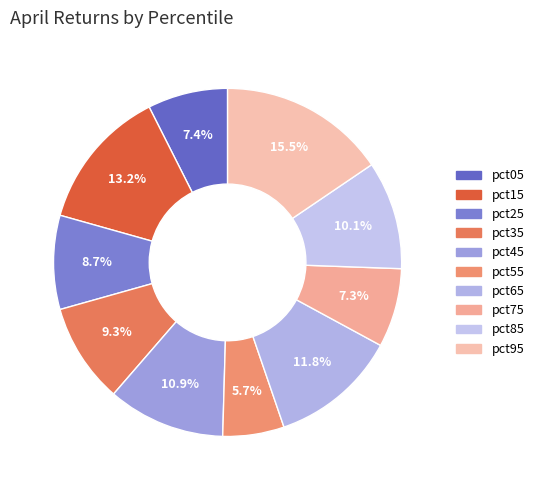

Is the sum of pct75 and pct35 greater than half?

No